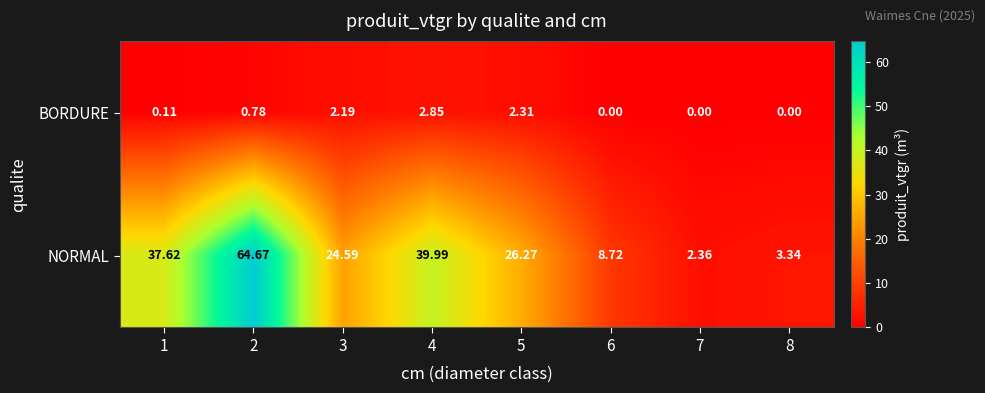

List the series in order of their overall mean, highest first.

NORMAL, BORDURE